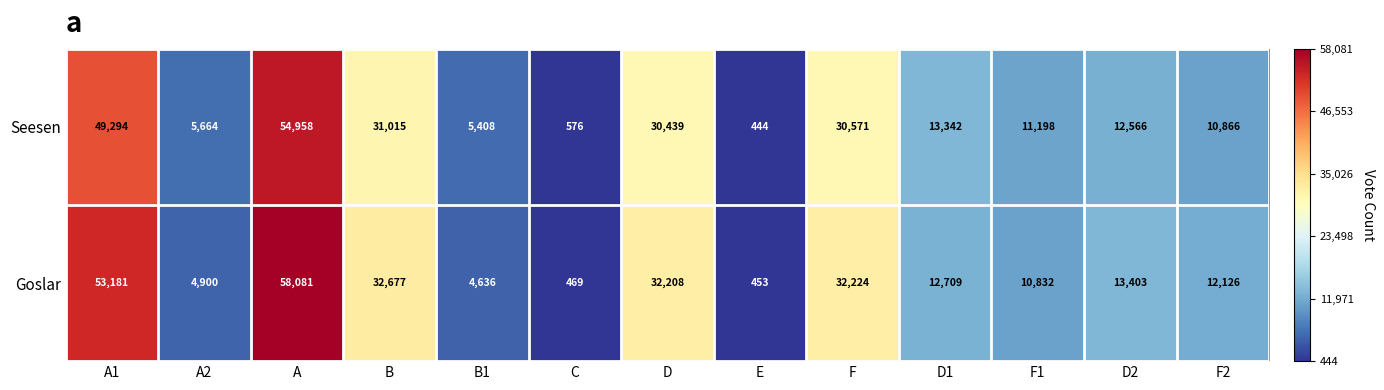

The Goslar series shows 20494 at F. True or false?

False